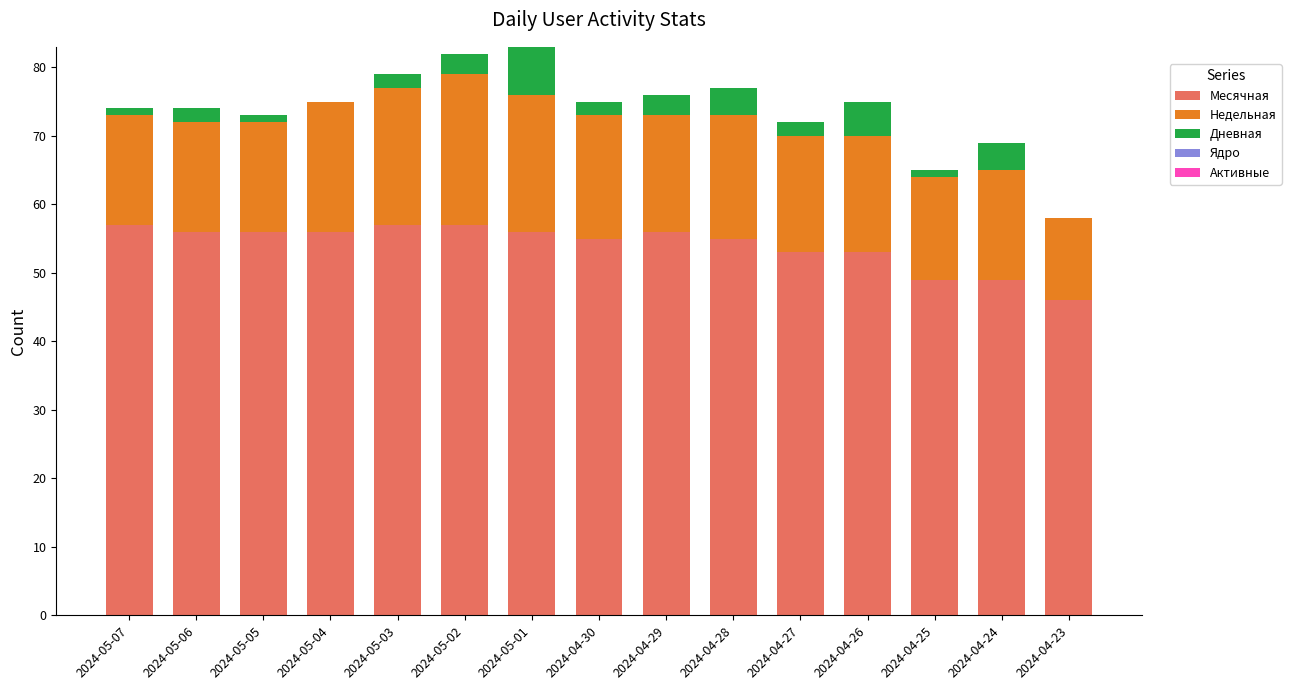

What is the total value across all series at 2024-04-28?

77